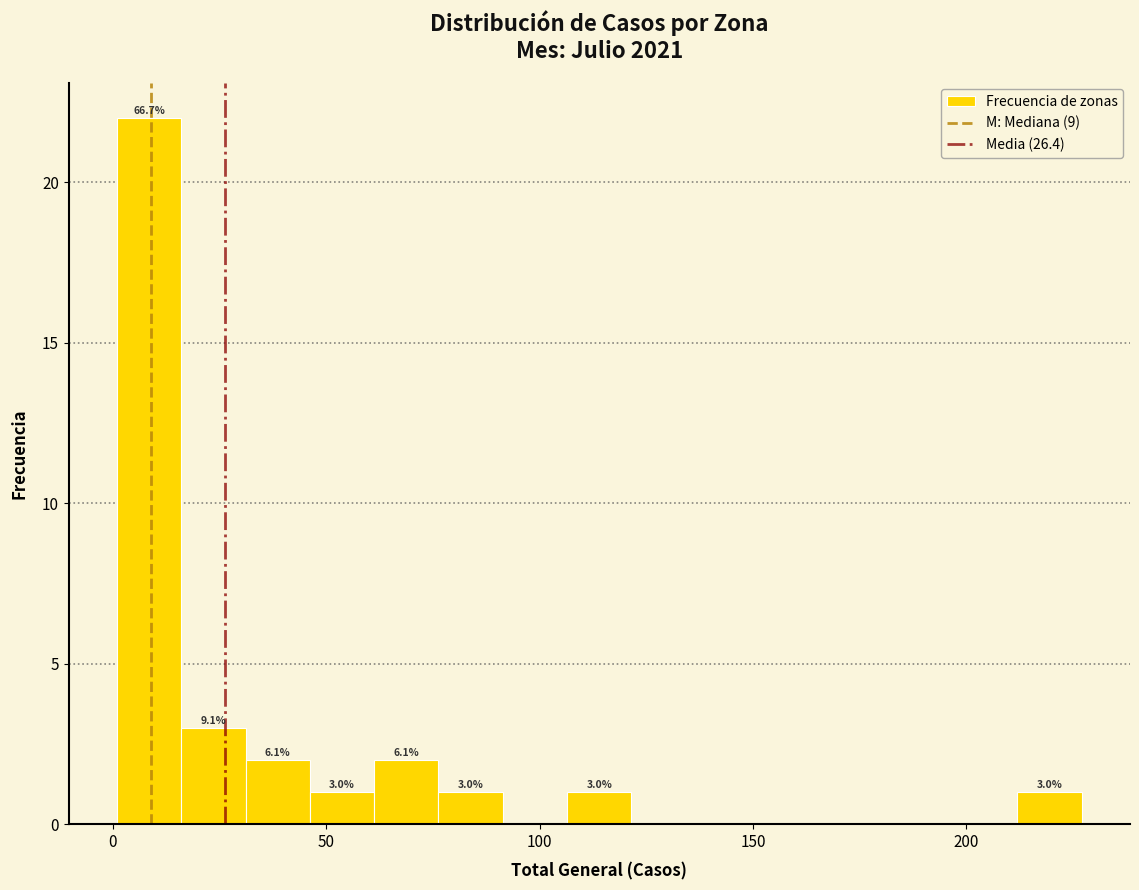

Read against the x-axis, roughly where is the centre of the tallest bar?

10